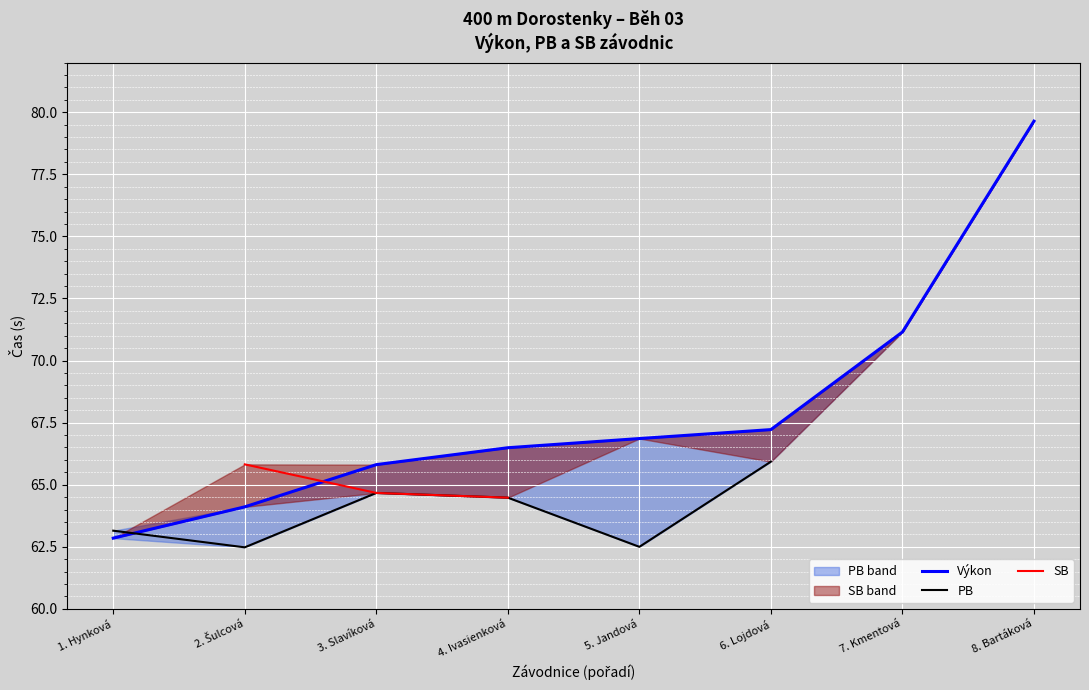

What are all the series names shown in the legend?

Výkon, PB, SB